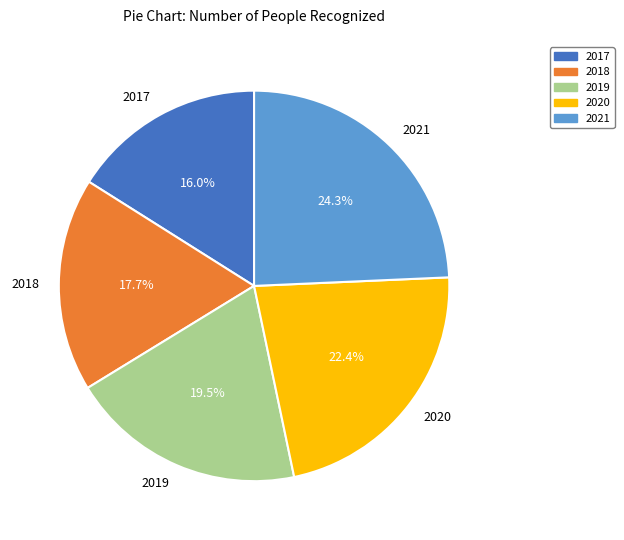

How much of the chart is everything except 2018?

82.3%